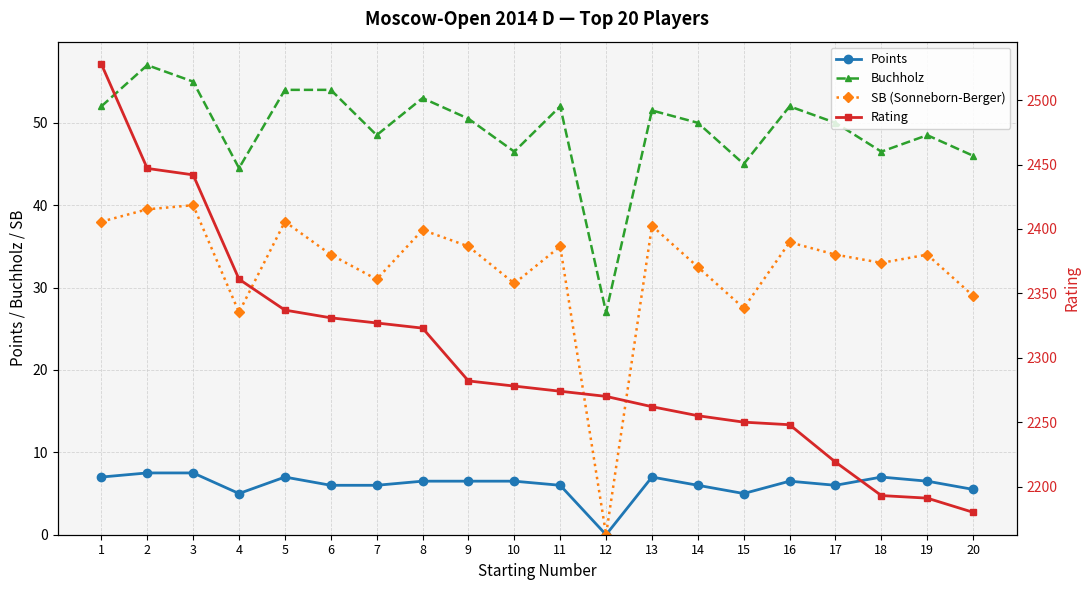

What is the difference between the SB (Sonneborn-Berger) values at 7 and 16?

4.5